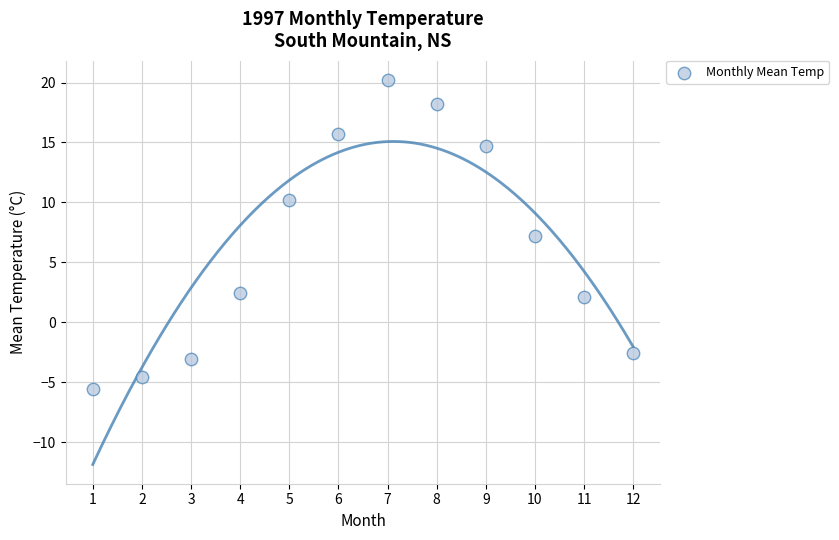

What is the range of X values (max minus min)?

11.0